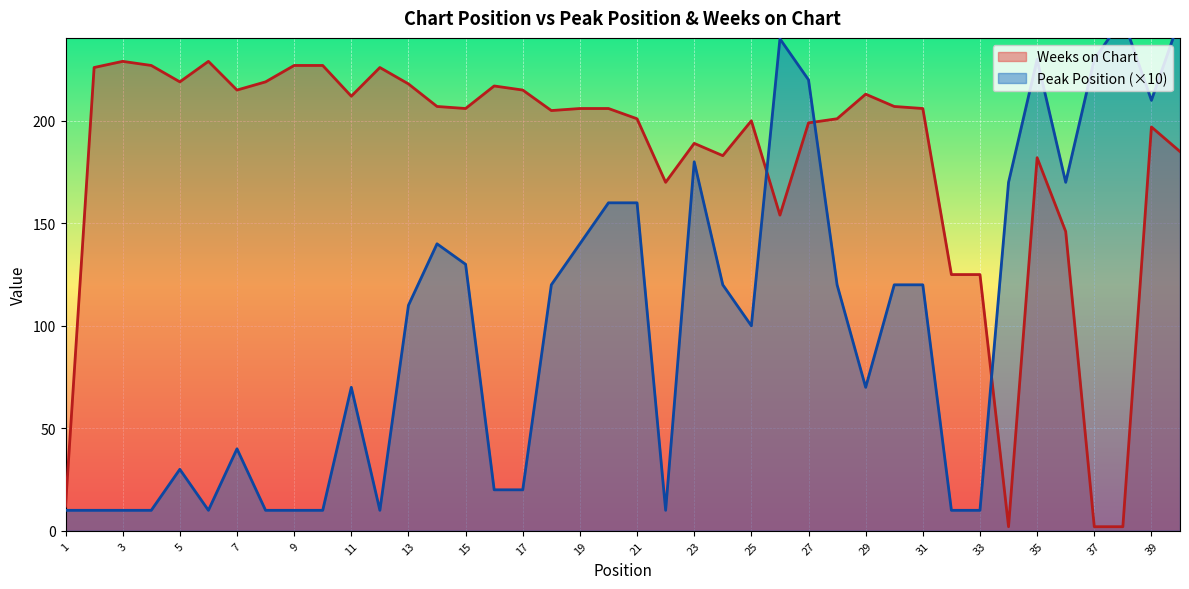

Which series has the largest total across all categories?

Weeks on Chart